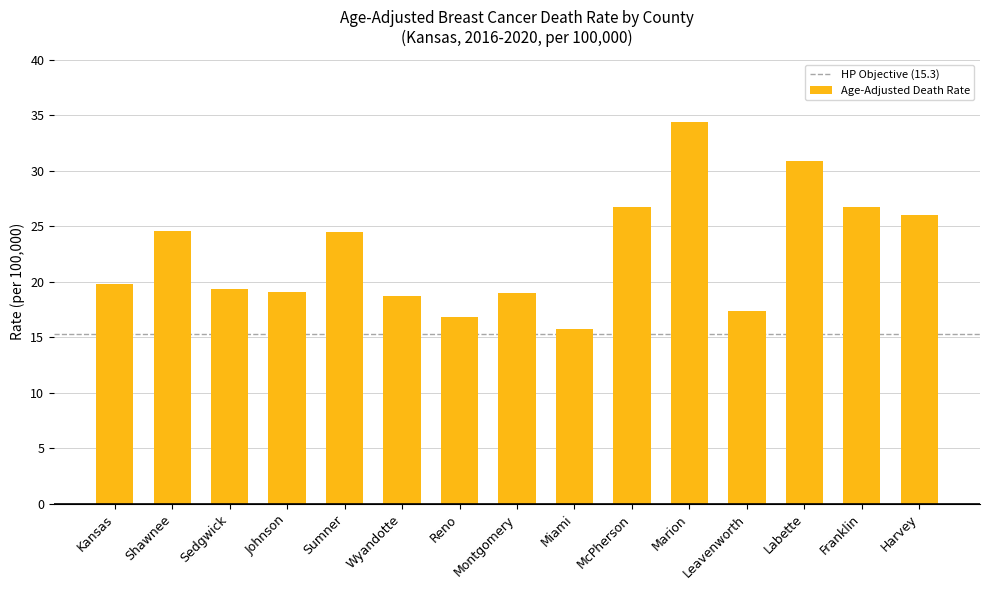

What position from the right is Reno?

9